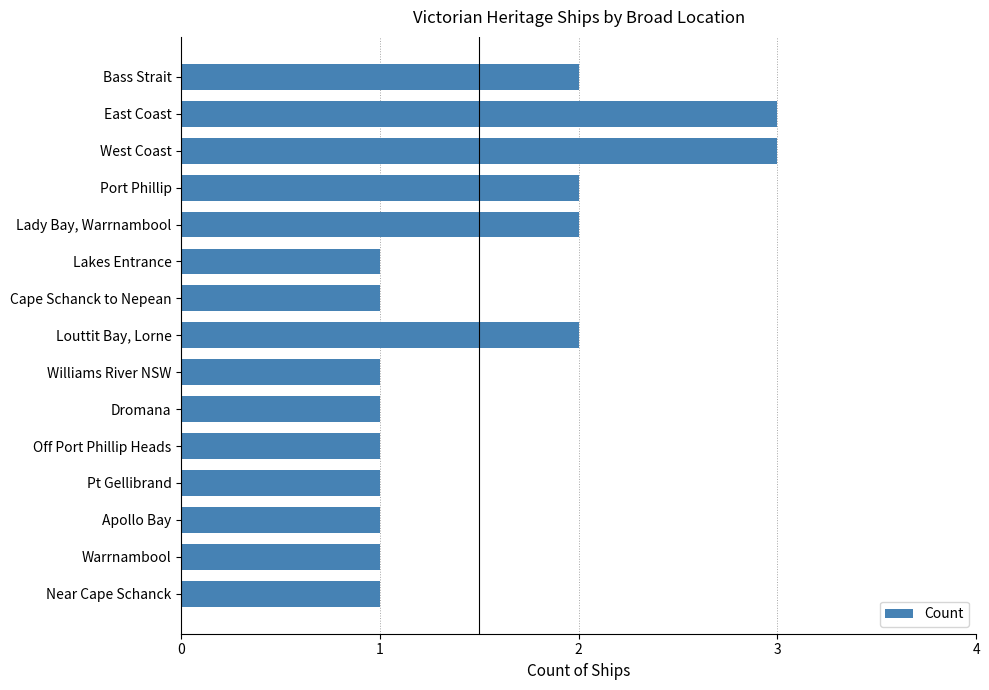

What is the maximum value shown in the chart?

3